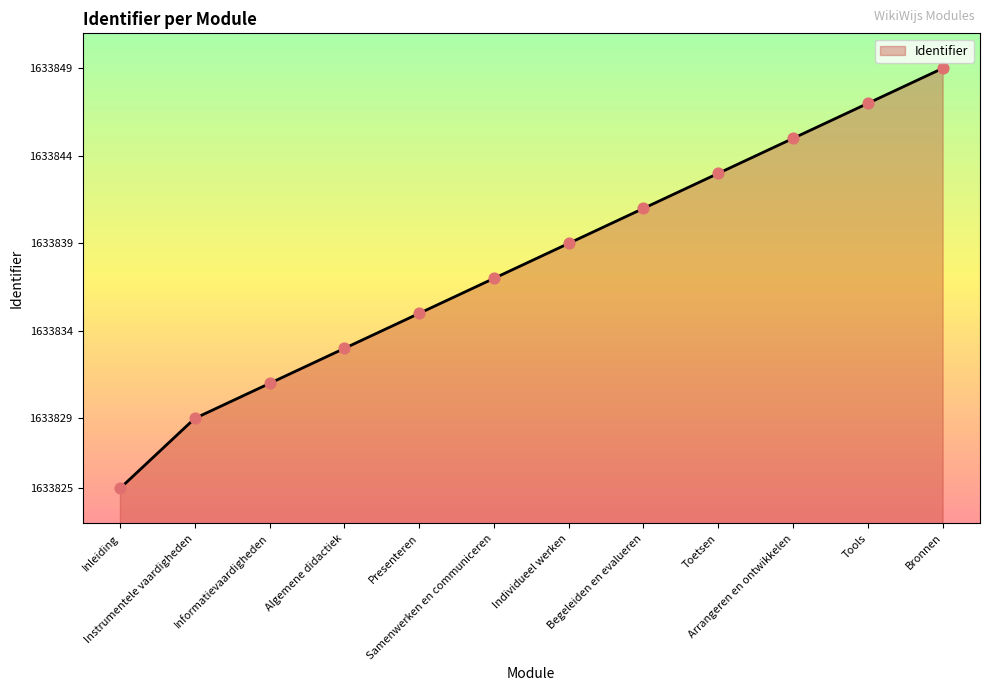

What is the ratio of the value at Inleiding to the value at Individueel werken?

1.0